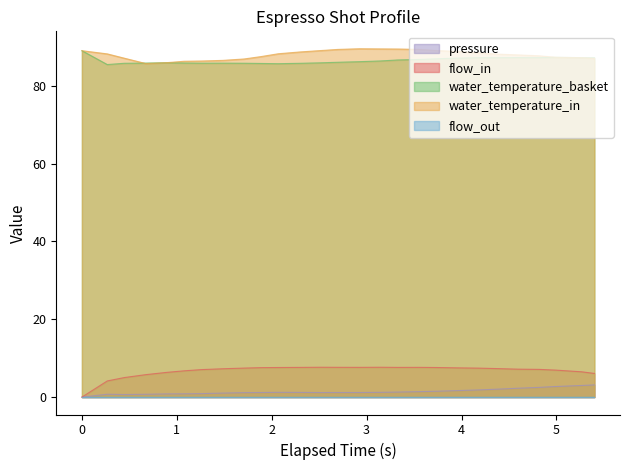

What is the difference between the second highest and second lowest values in the flow_in series?

3.5